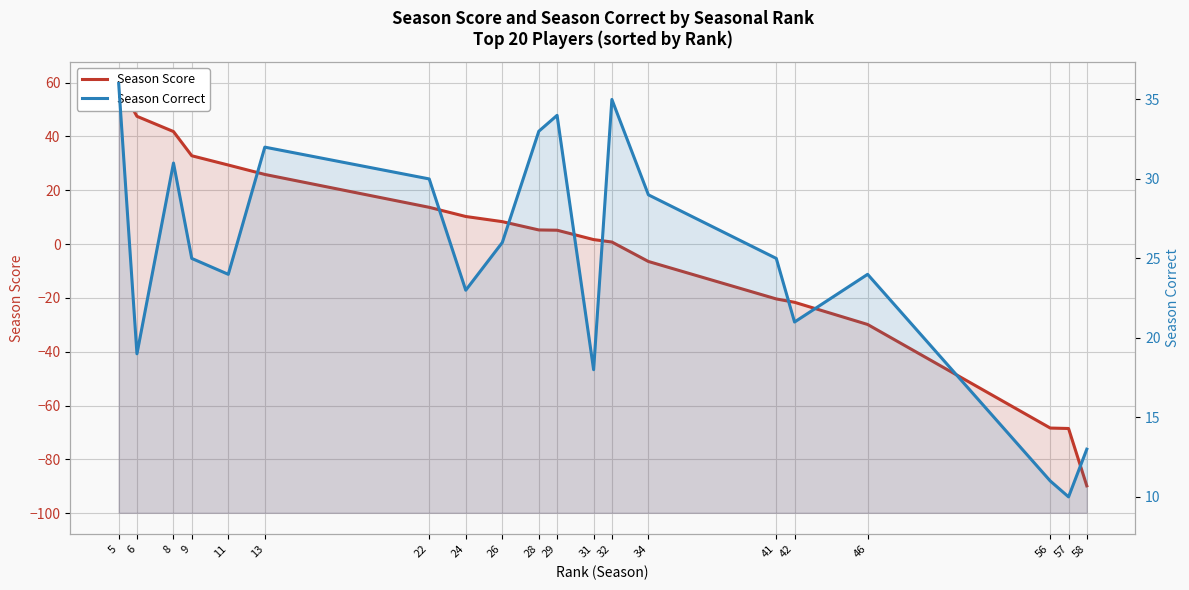

At which category is the sum across all series the highest?

5